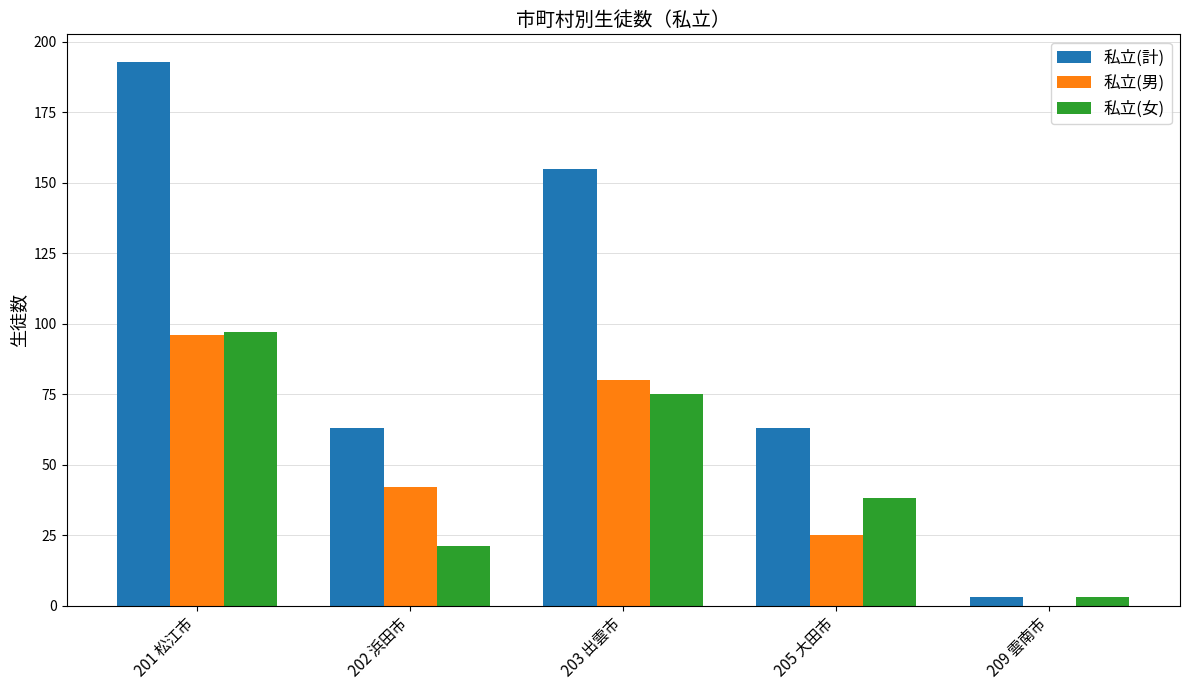

The 私立(女) series shows 97 at 201 松江市. True or false?

True